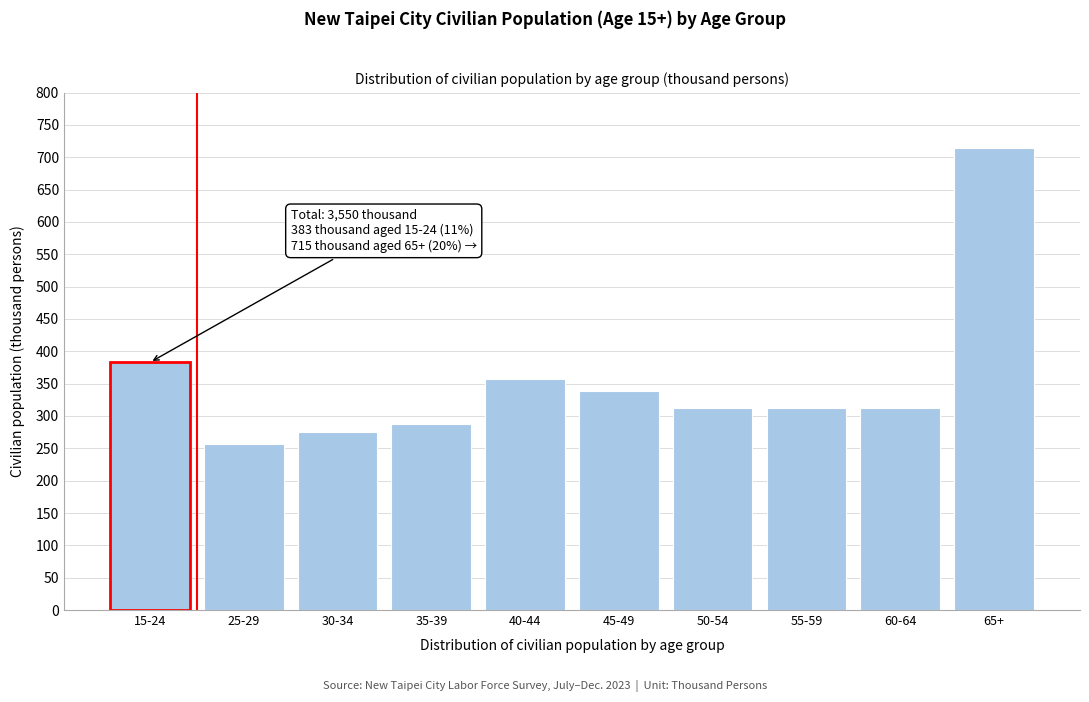

Read the value at 50-54.

313